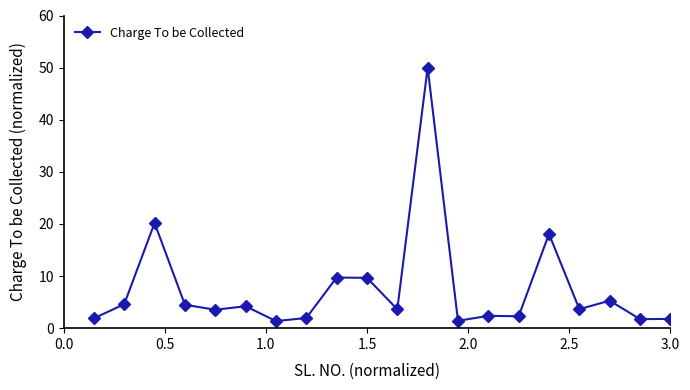

What is the maximum value shown in the chart?

50.0